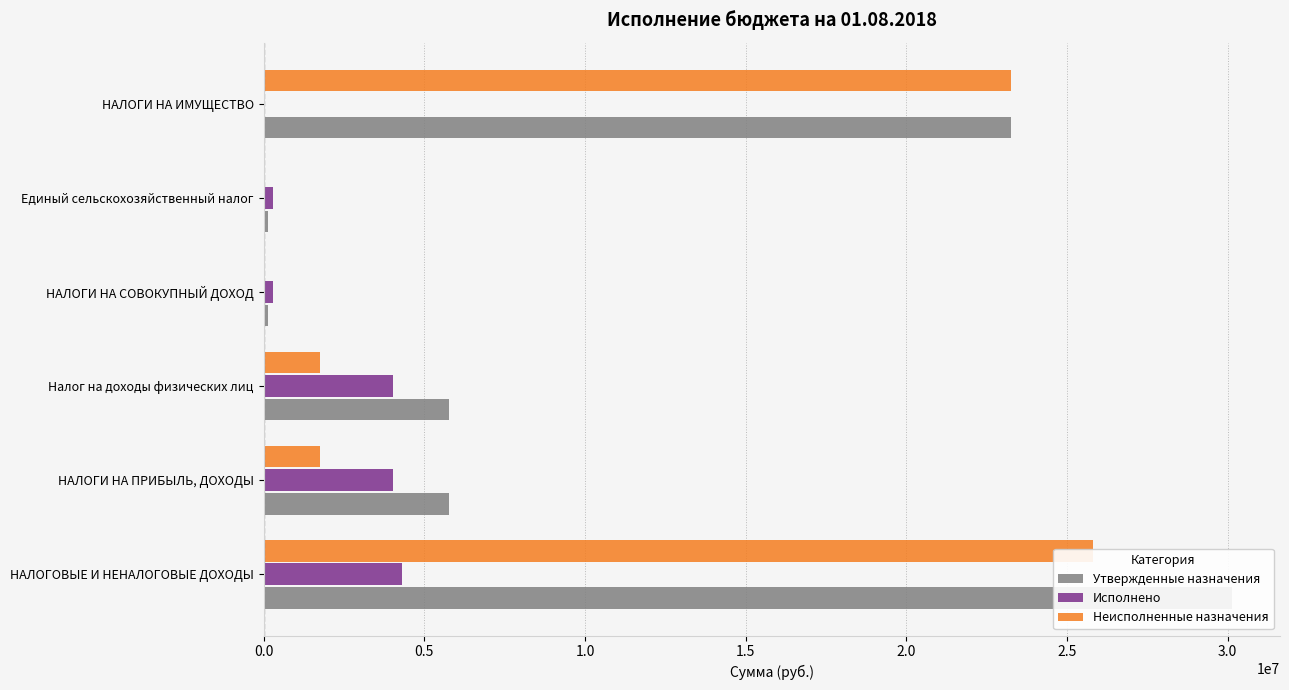

At how many categories does at least one series exceed 19558451?

2